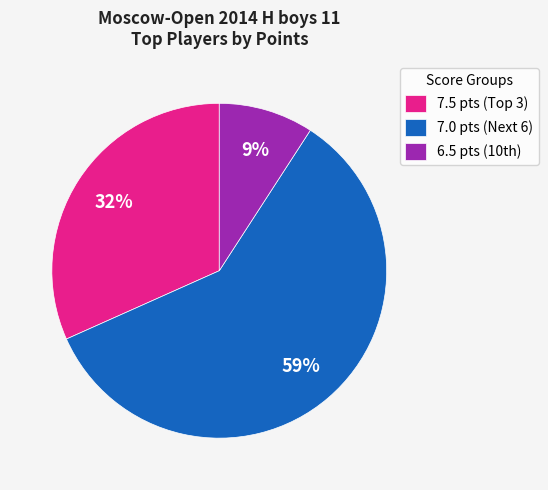

To the nearest percent, what is the difference between the largest and smallest slice percentages?

50%